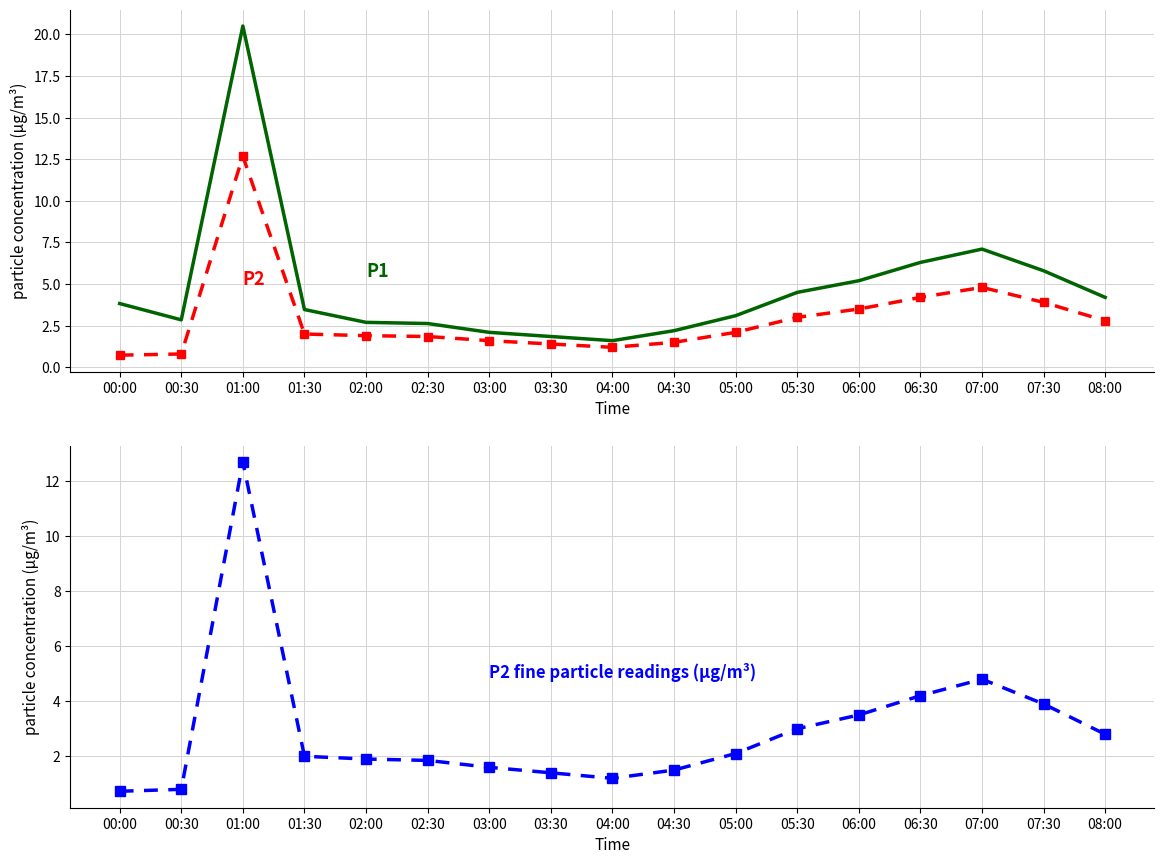

Where is P2 nearest to the value 6?

07:00